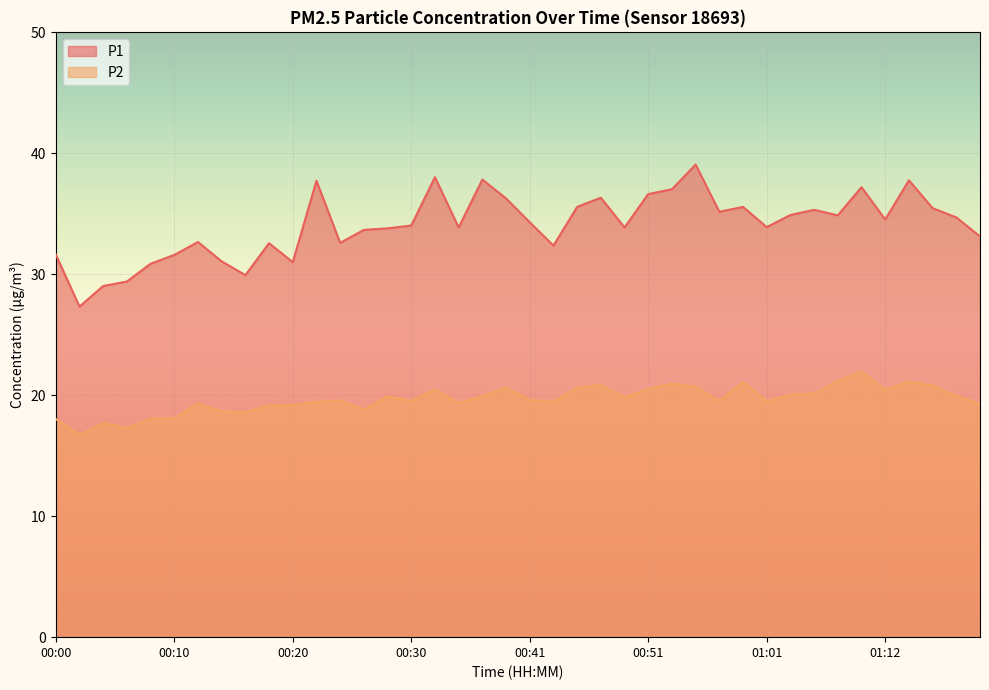

True or false: P1 and P2 cross at least once.

False